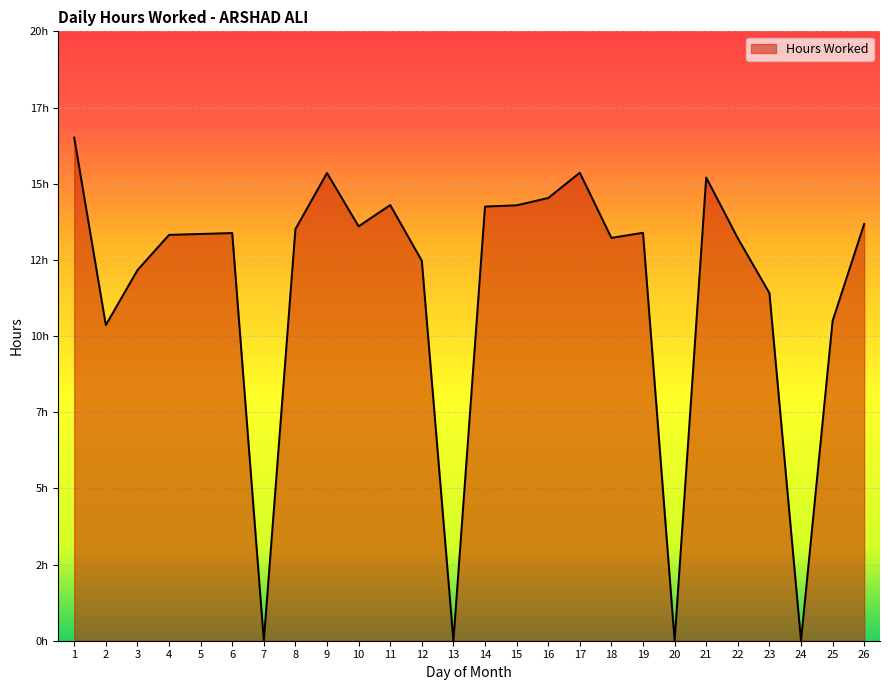

Which has a higher value, 9 or 21?

9